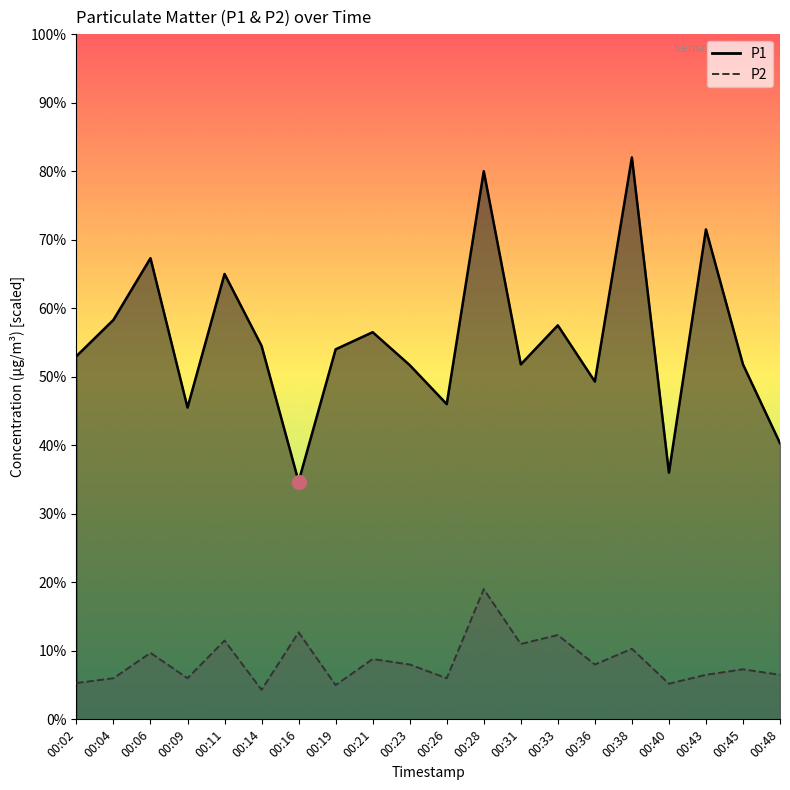

Is it true that P2 equals 0.9 at 00:43?

False